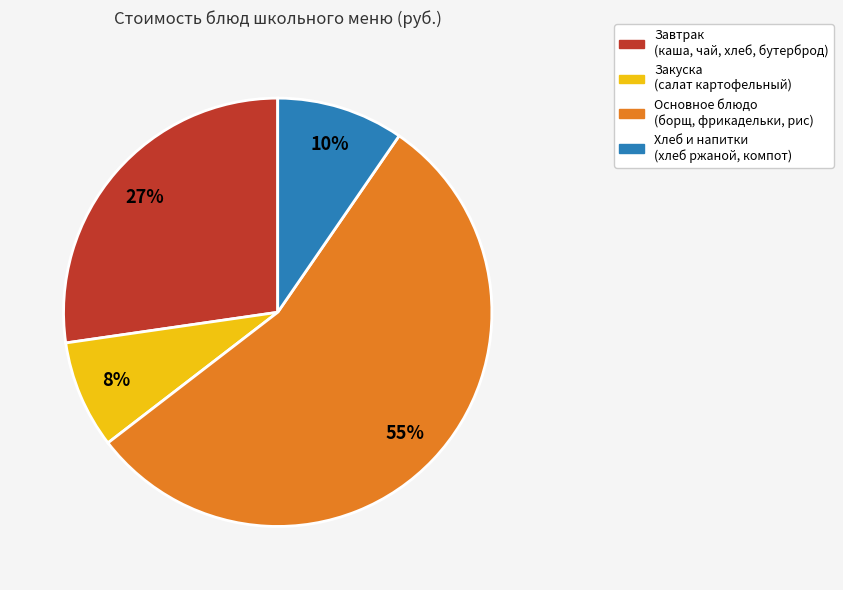

Is there any slice that represents more than half of the pie?

Yes